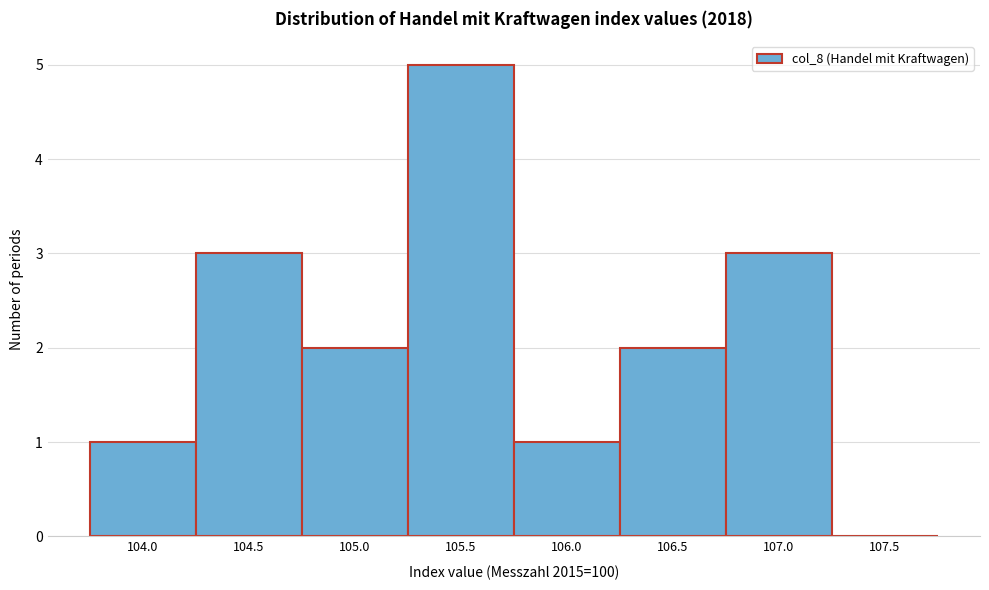

Reading right to left, list all the values displayed in this chart.

107.5=0	107.0=3	106.5=2	106.0=1	105.5=5	105.0=2	104.5=3	104.0=1